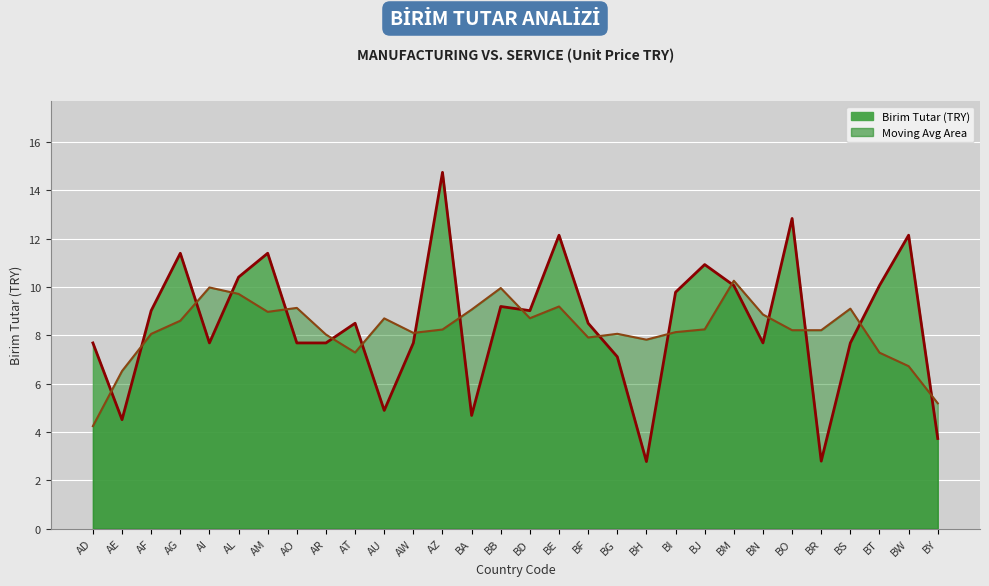

Count the number of categories in the chart.

30